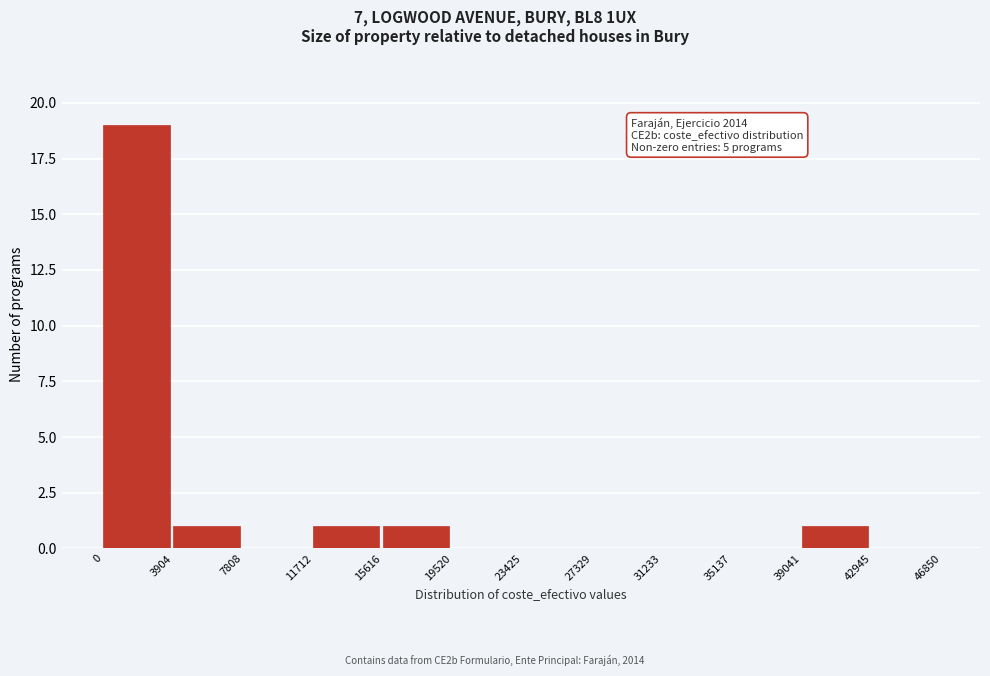

Which range on the x-axis has the tallest bar?

0 to 3904